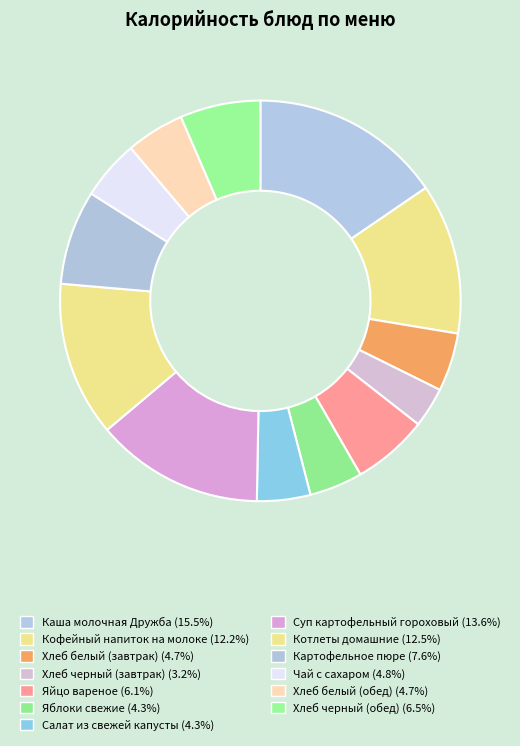

How many segments does this pie chart have?

13